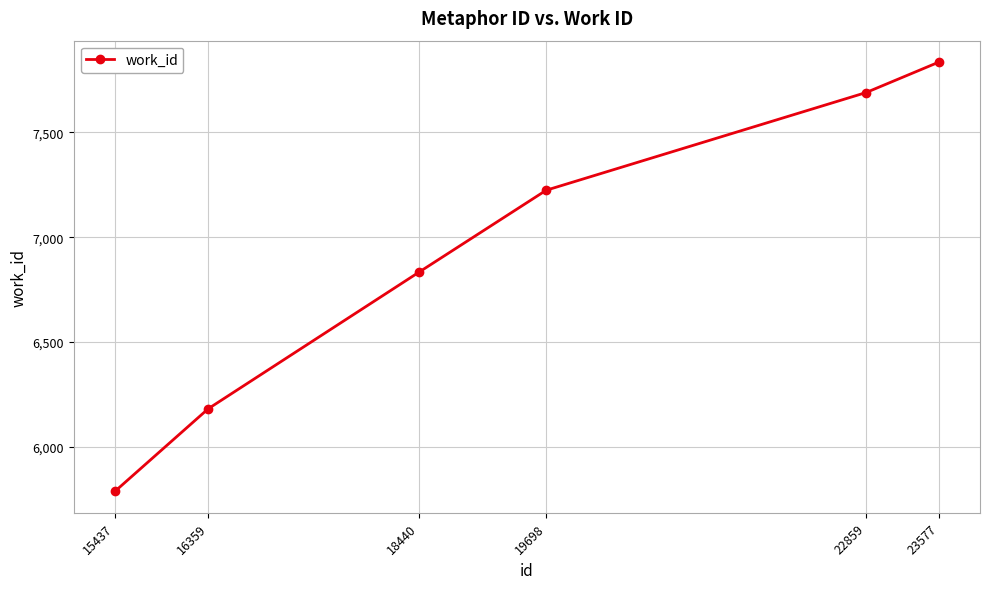

List the labels in order of value, smallest first.

15437, 16359, 18440, 19698, 22859, 23577